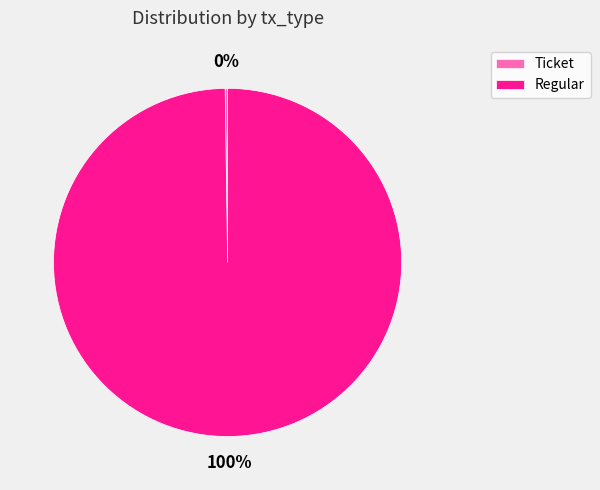

Which category accounts for the majority?

Regular